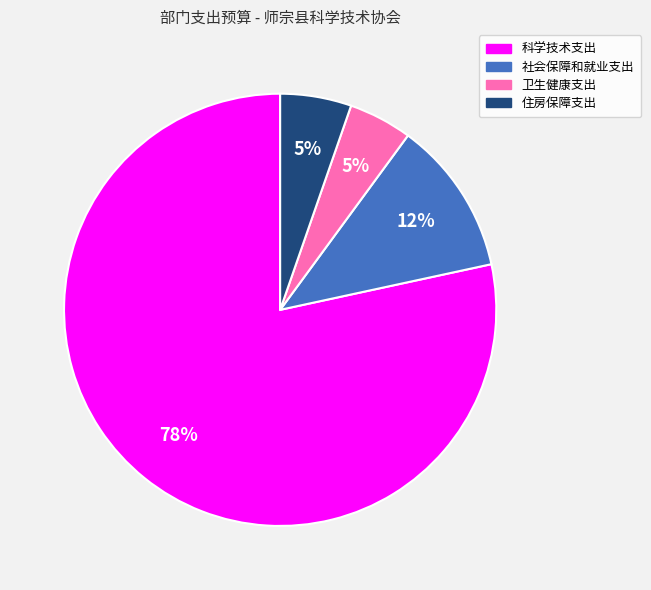

Is the sum of 住房保障支出 and 卫生健康支出 greater than half?

No